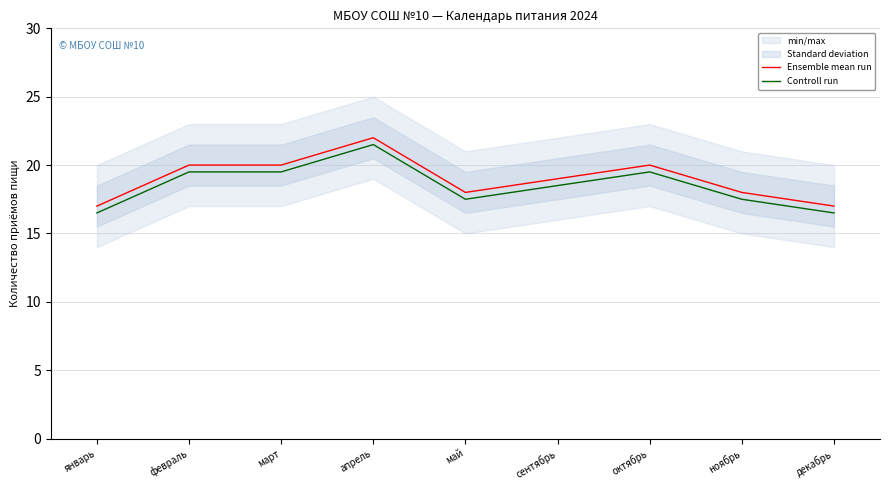

What is the average value of the Ensemble mean run series?

19.0